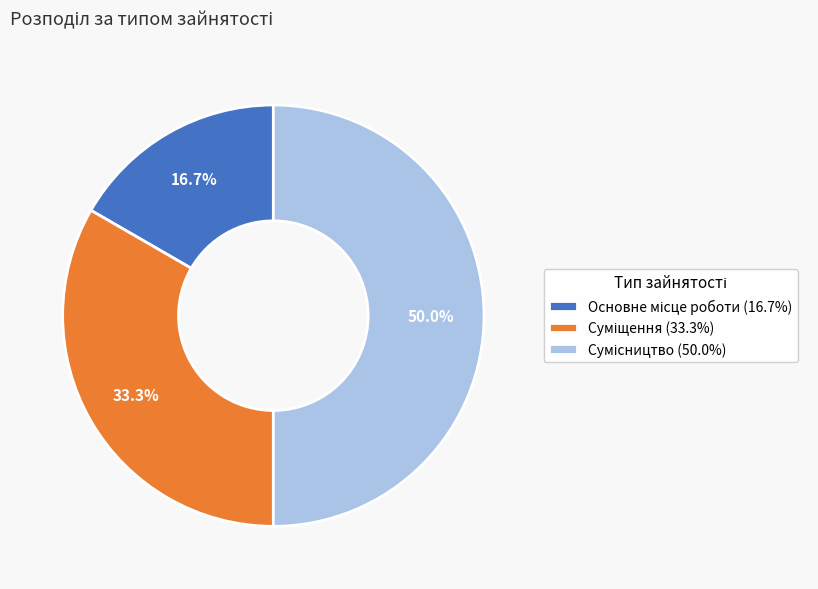

What percentage is NOT represented by Основне місце роботи?

83.3%